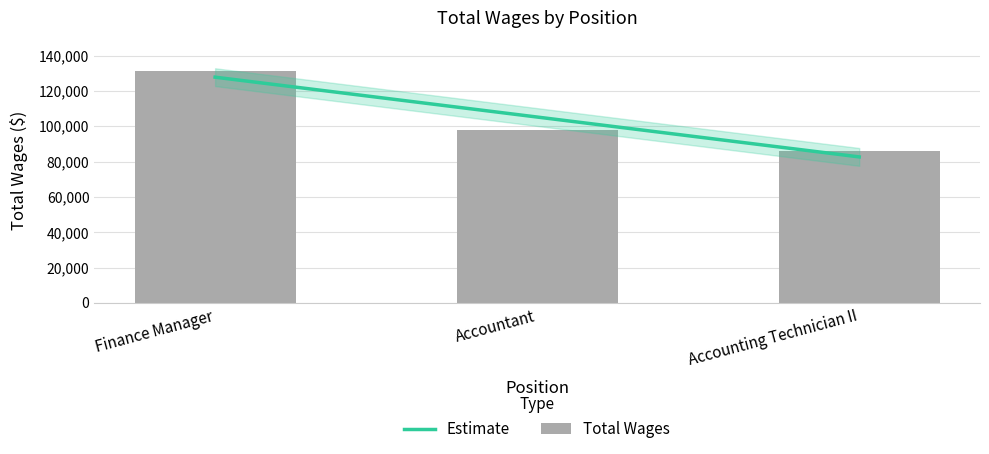

What is the sum of the values at Accountant and Finance Manager?

229388